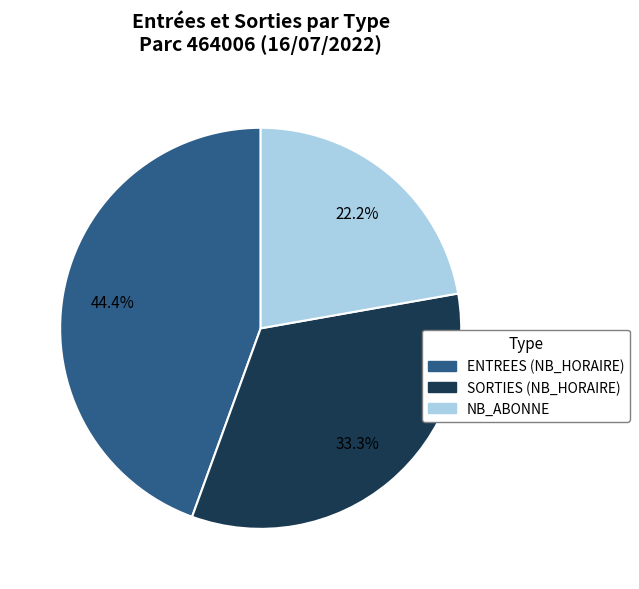

Is there any slice that represents more than half of the pie?

No